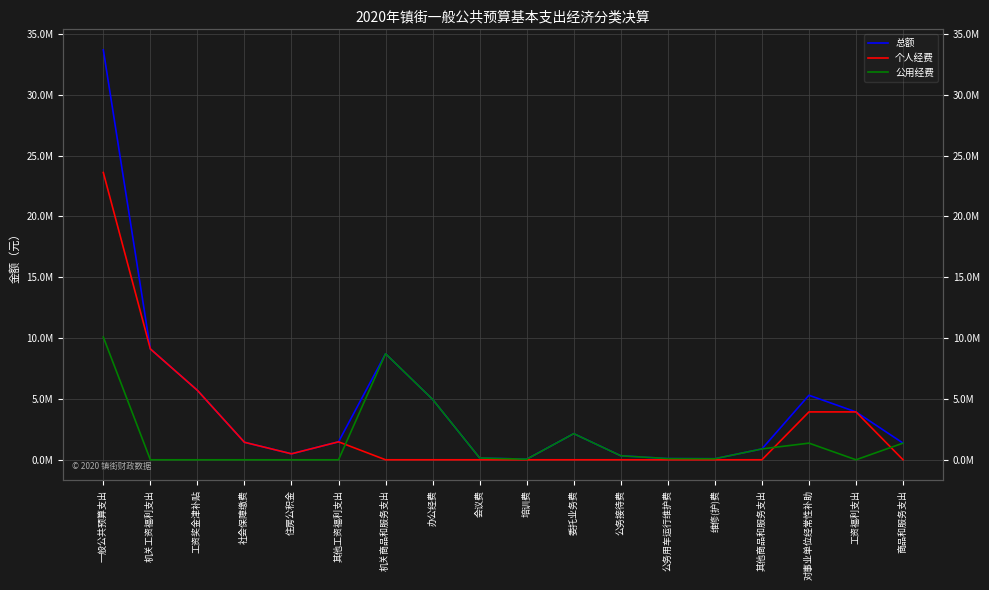

Where does the 公用经费 series first go above 149409?

一般公共预算支出